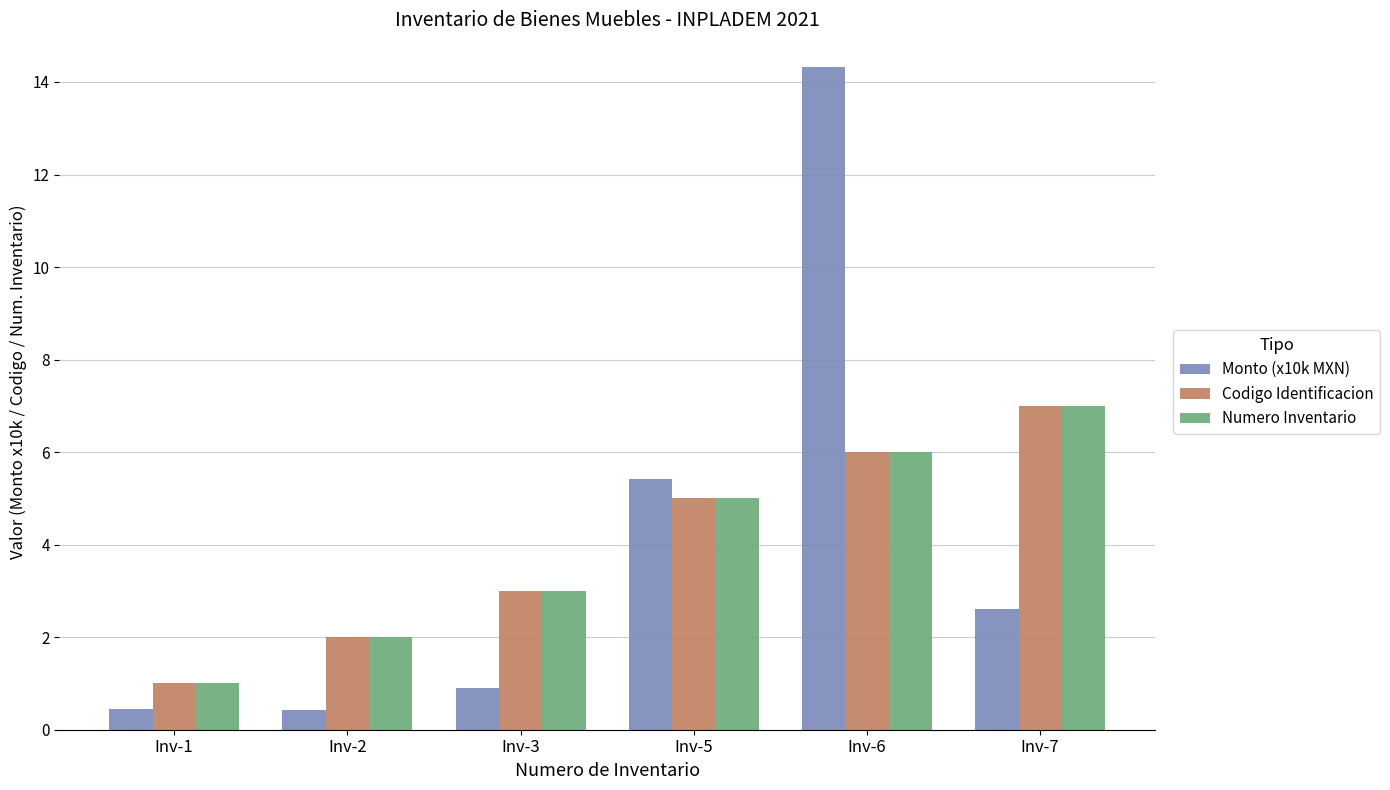

What is the average value of the Codigo Identificacion series?

4.0